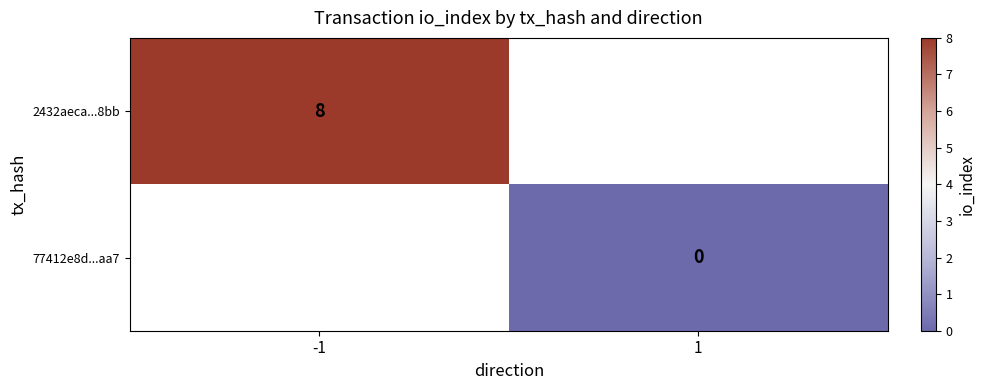

Is it true that 2432aeca...8bb equals 3 at -1?

False